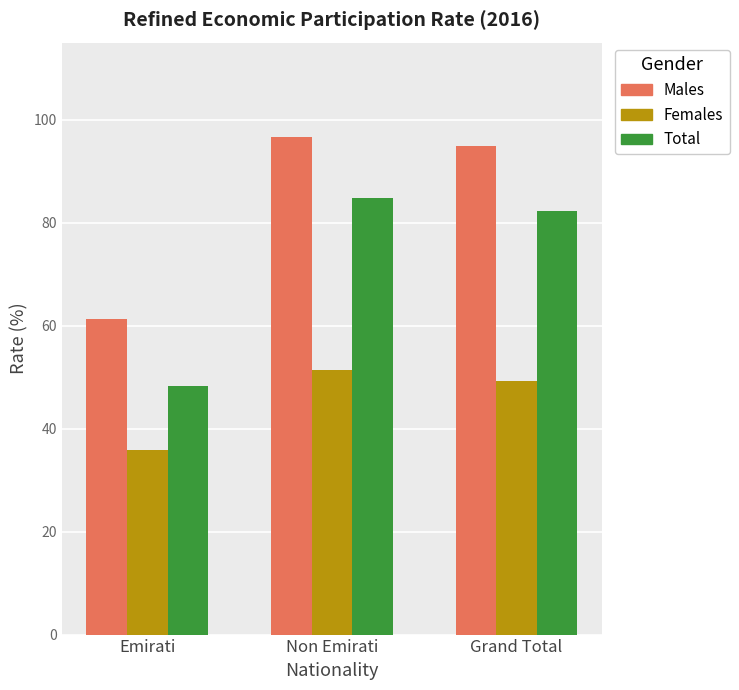

Reading right to left, list all the values displayed in this chart.

Males: Grand Total=95.0	Non Emirati=96.7	Emirati=61.3
Females: Grand Total=49.3	Non Emirati=51.4	Emirati=35.8
Total: Grand Total=82.2	Non Emirati=84.8	Emirati=48.2